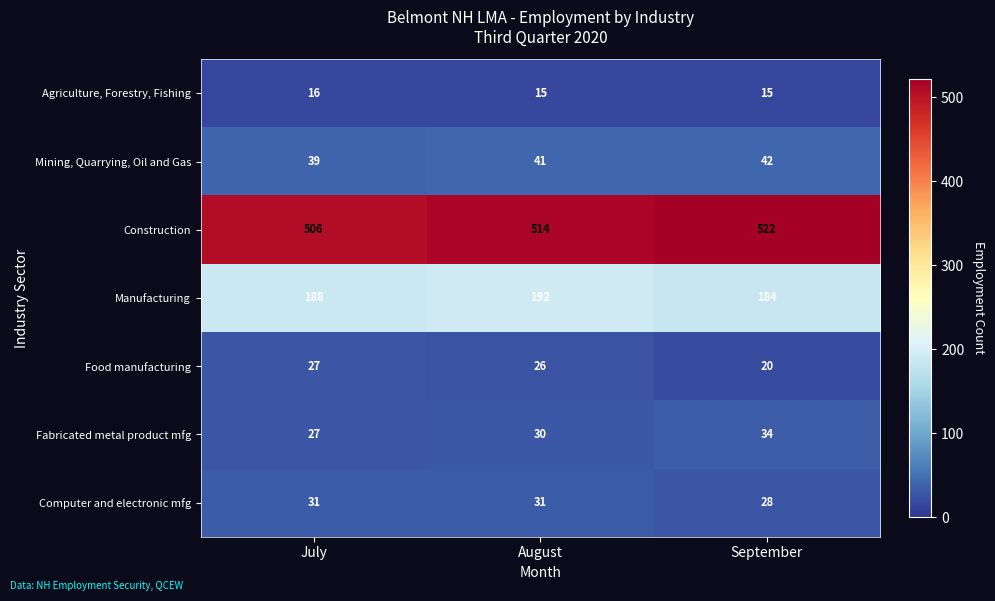

At which label is Mining, Quarrying, Oil and Gas closest to 40?

July